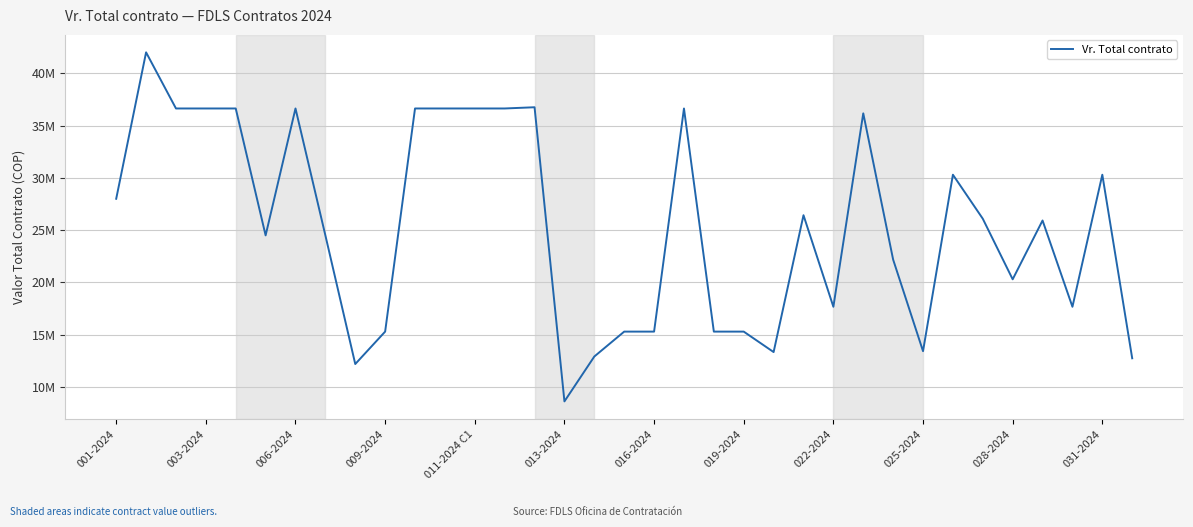

At which label is the value closest to 25314625?

31